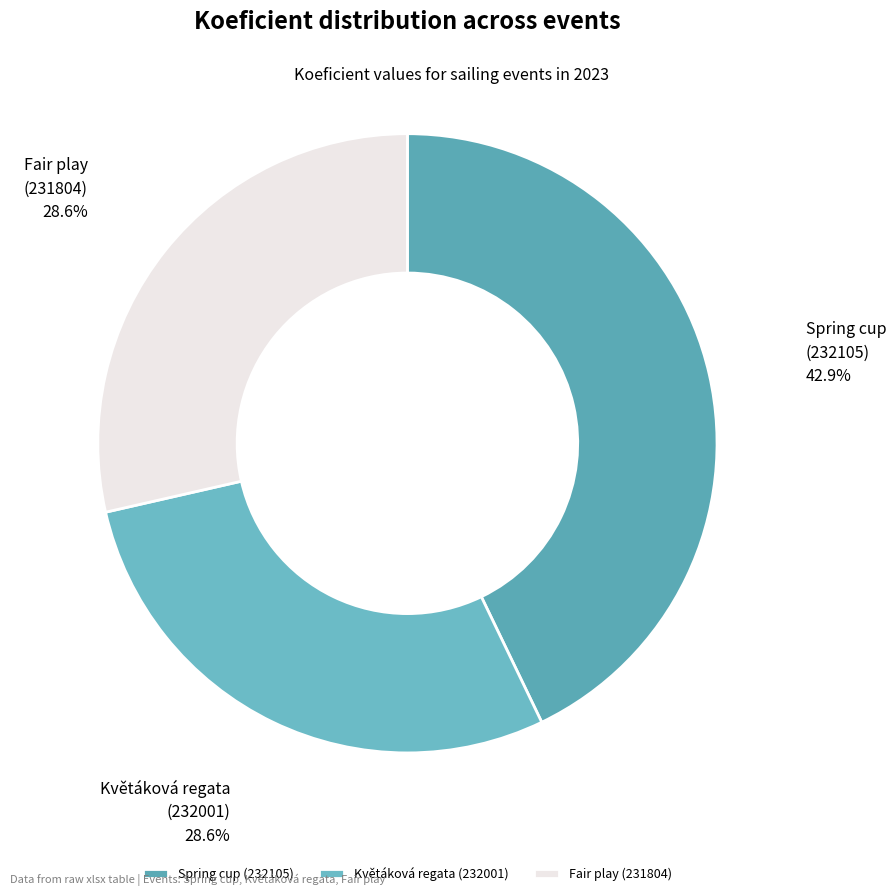

Is the sum of Spring cup (232105) and Květáková regata (232001) greater than half?

Yes